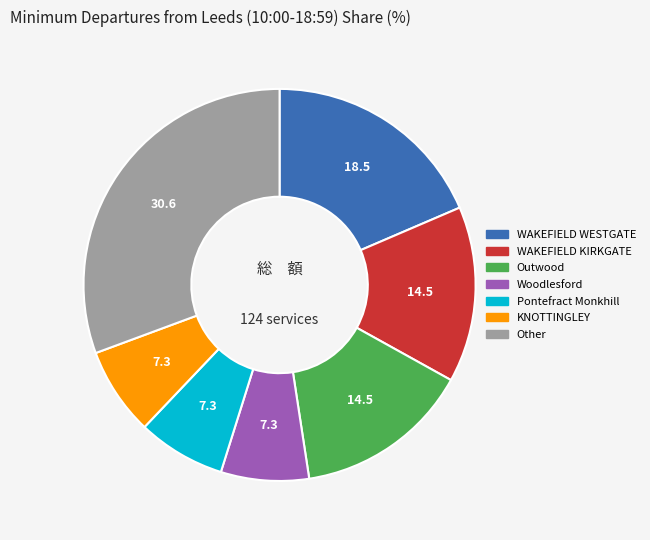

Is there a majority slice in this chart?

No